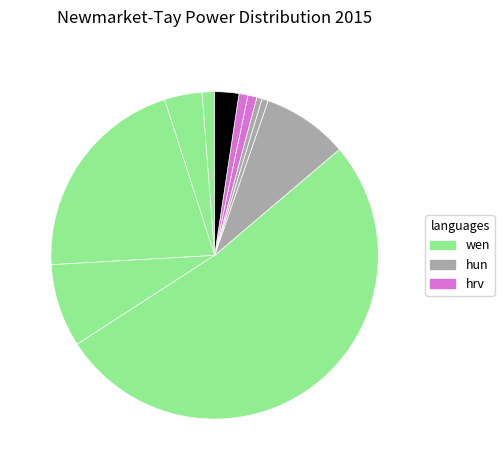

How many segments does this pie chart have?

11